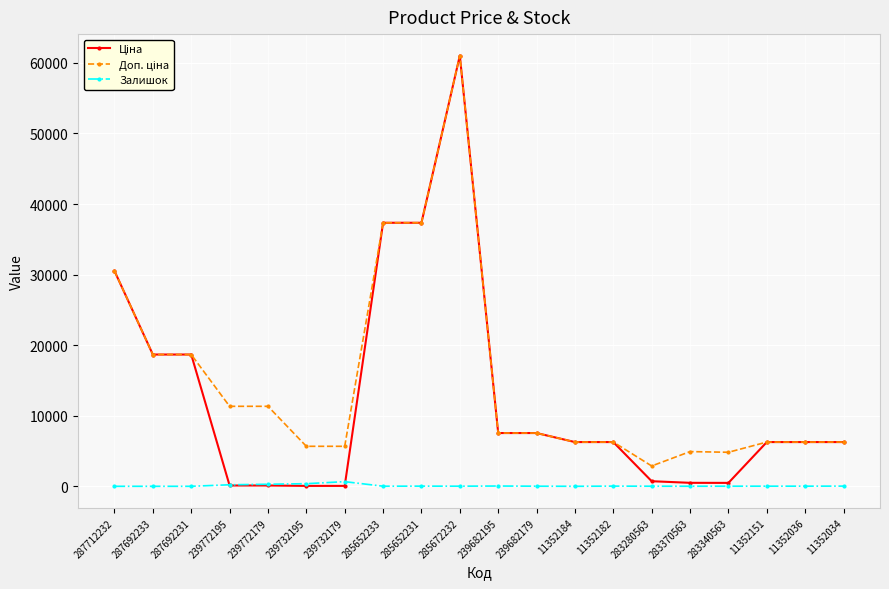

At which category is the sum across all series the highest?

285672232